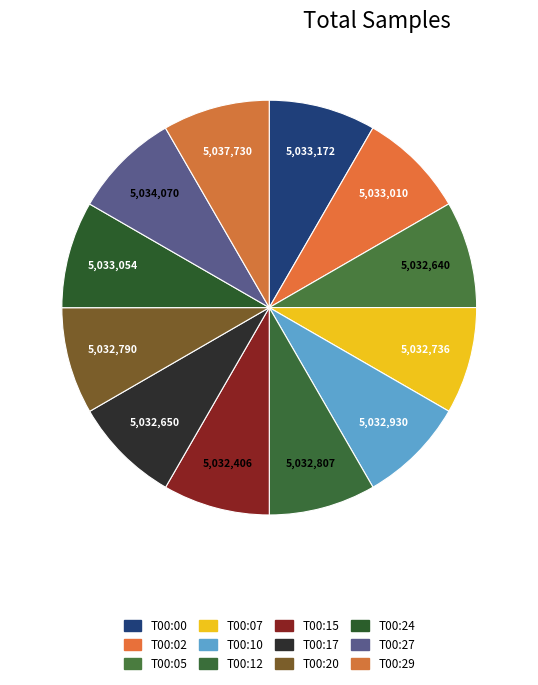

Count the number of slices in the pie.

12